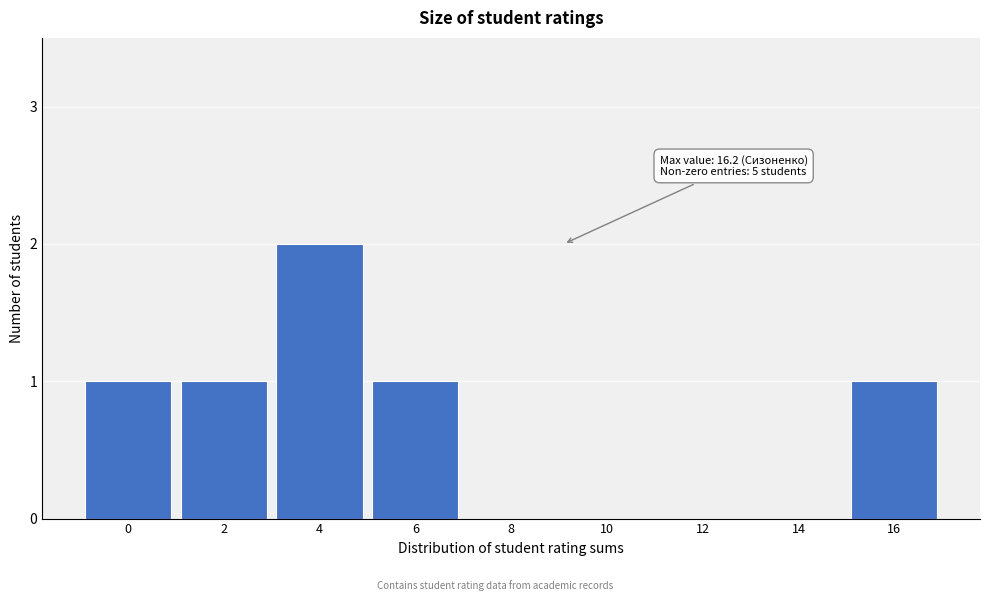

Reading left to right, transcribe all the data shown in this chart.

0=1	2=1	4=2	6=1	8=0	10=0	12=0	14=0	16=1